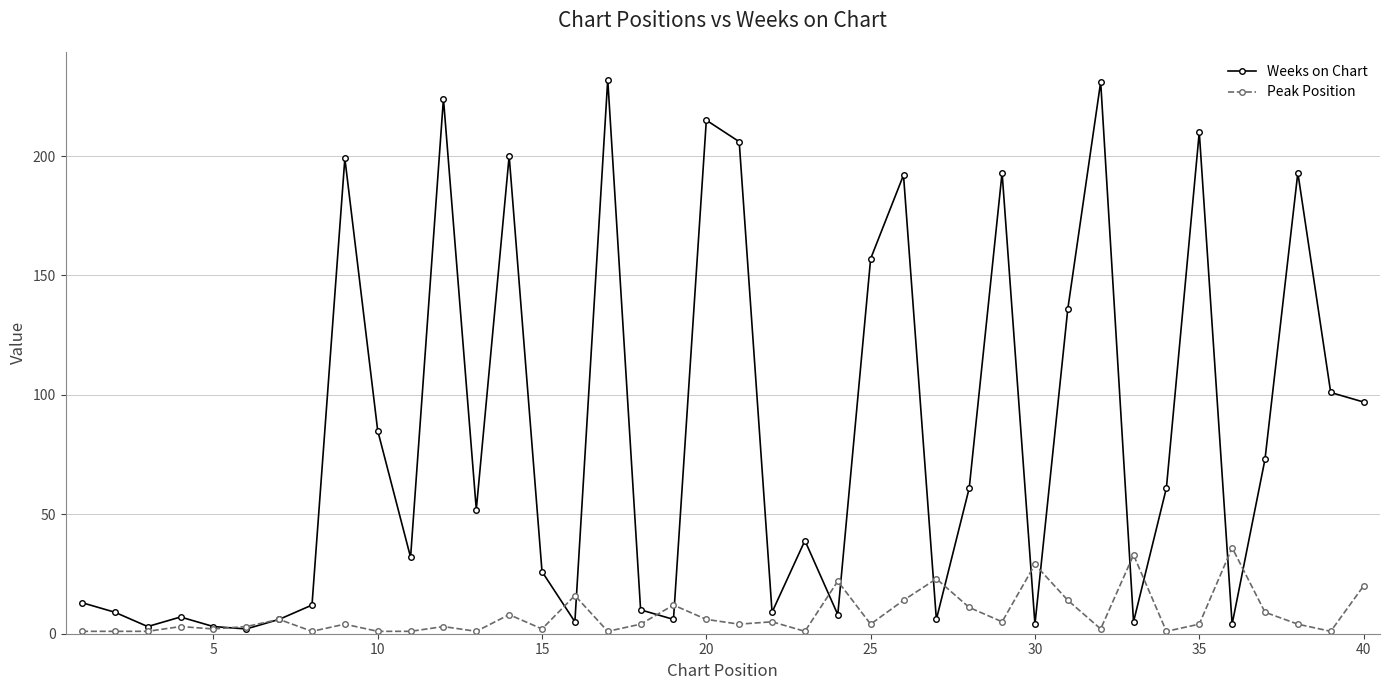

Is this an area chart (filled region under the line)?

No